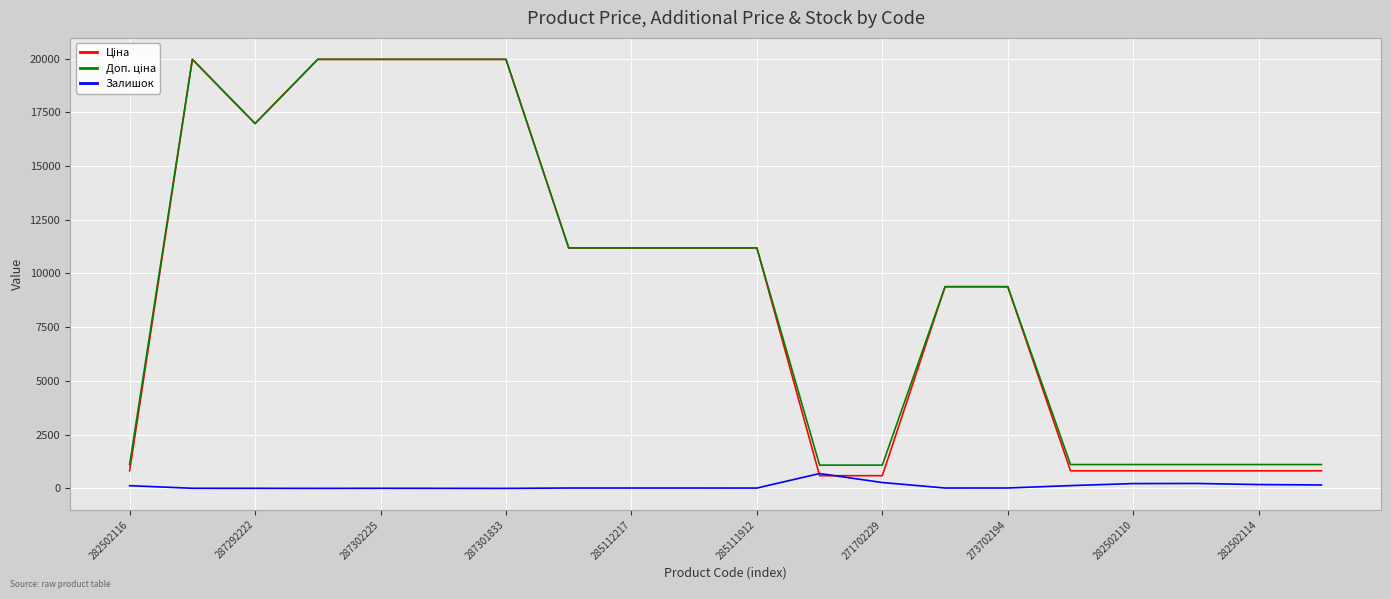

What is the maximum value shown in the chart?

19964.2